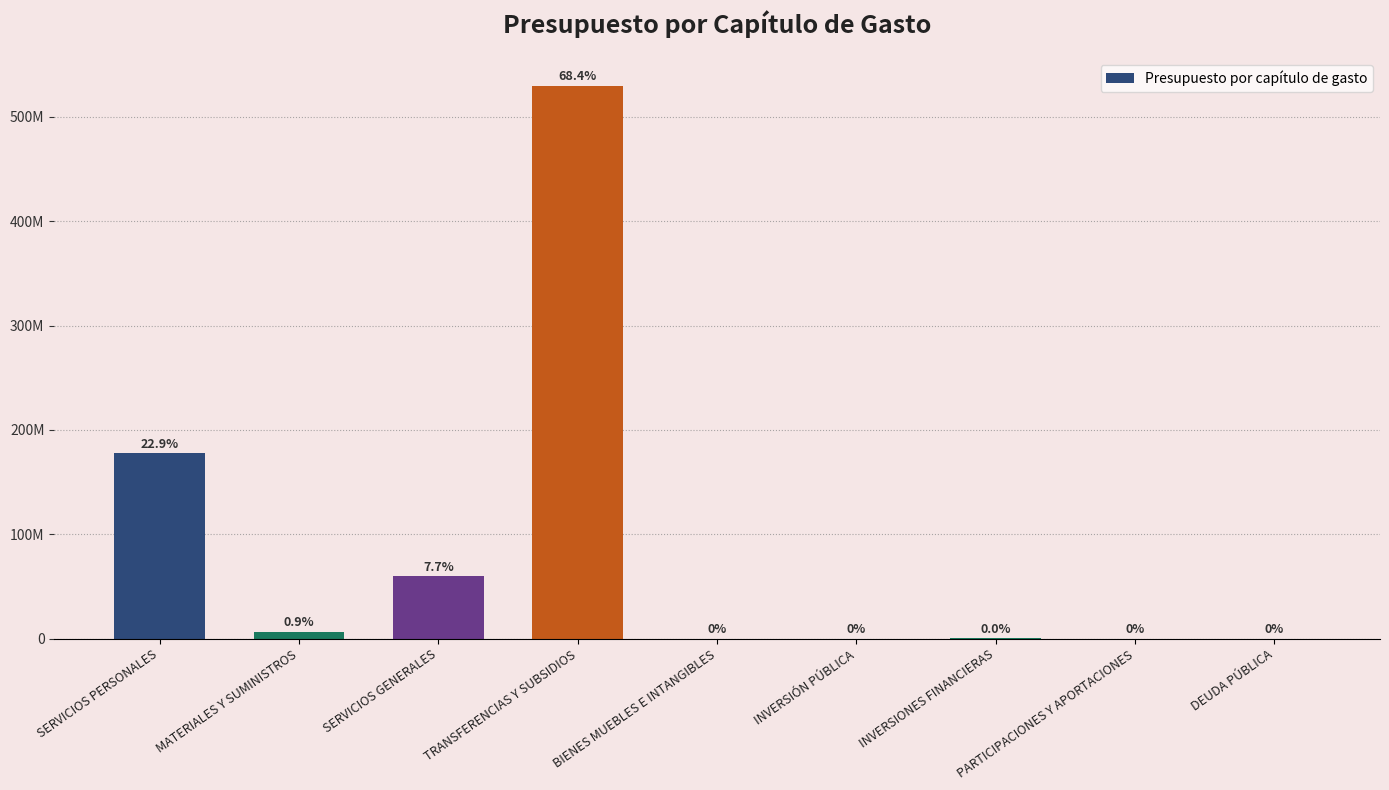

Which label corresponds to the smallest value in the chart?

BIENES MUEBLES E INTANGIBLES